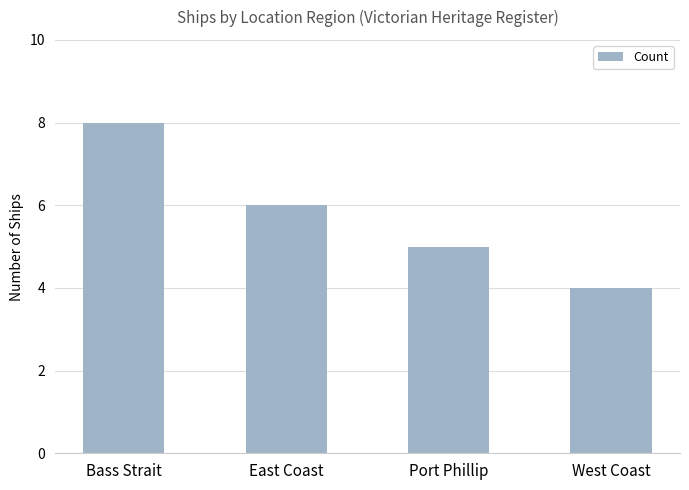

Reading left to right, list all the values displayed in this chart.

Bass Strait=8	East Coast=6	Port Phillip=5	West Coast=4